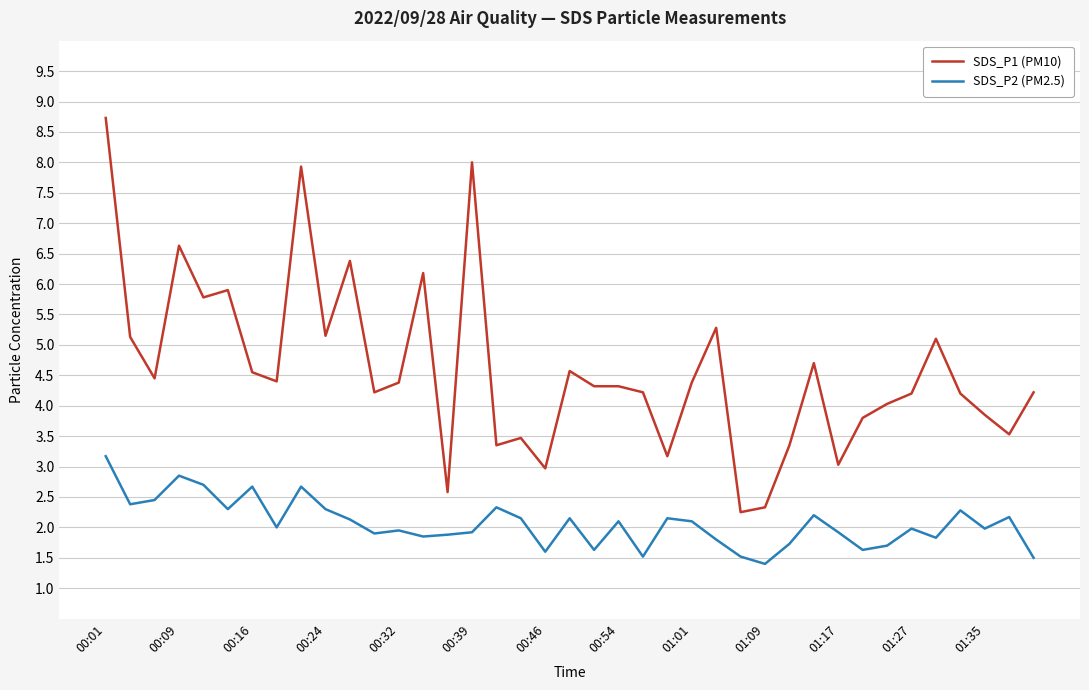

True or false: SDS_P2 (PM2.5) and SDS_P1 (PM10) intersect in this chart.

False